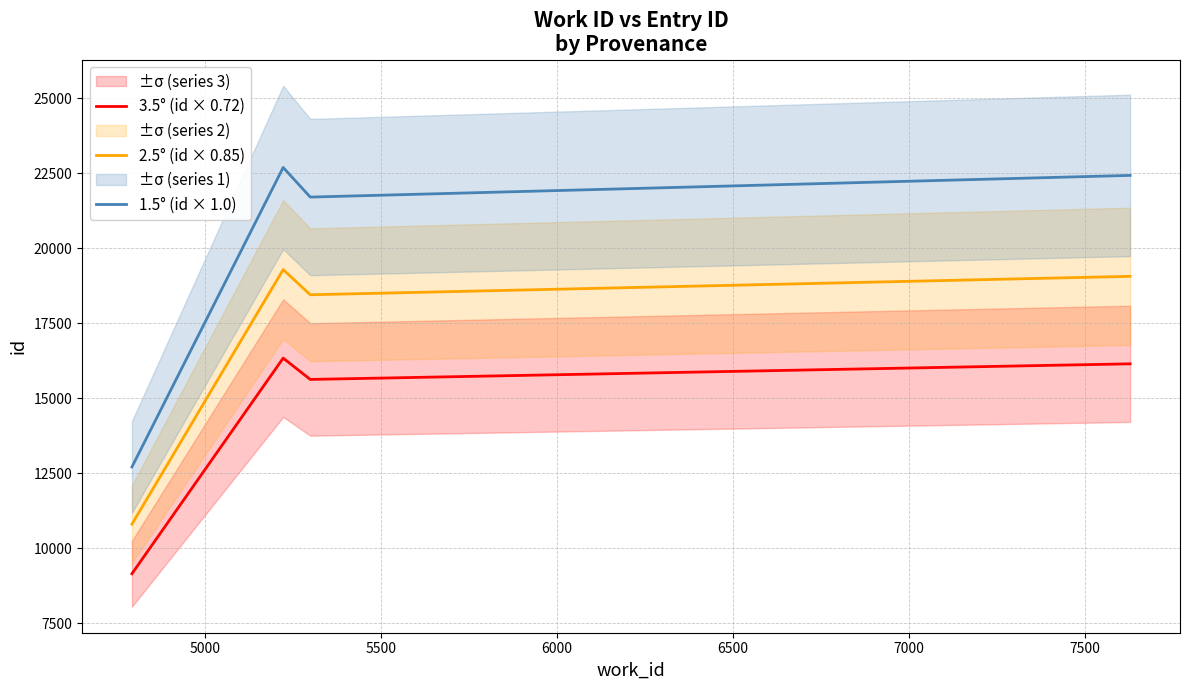

True or false: 2.5° (id × 0.85) and 1.5° (id × 1.0) intersect in this chart.

False